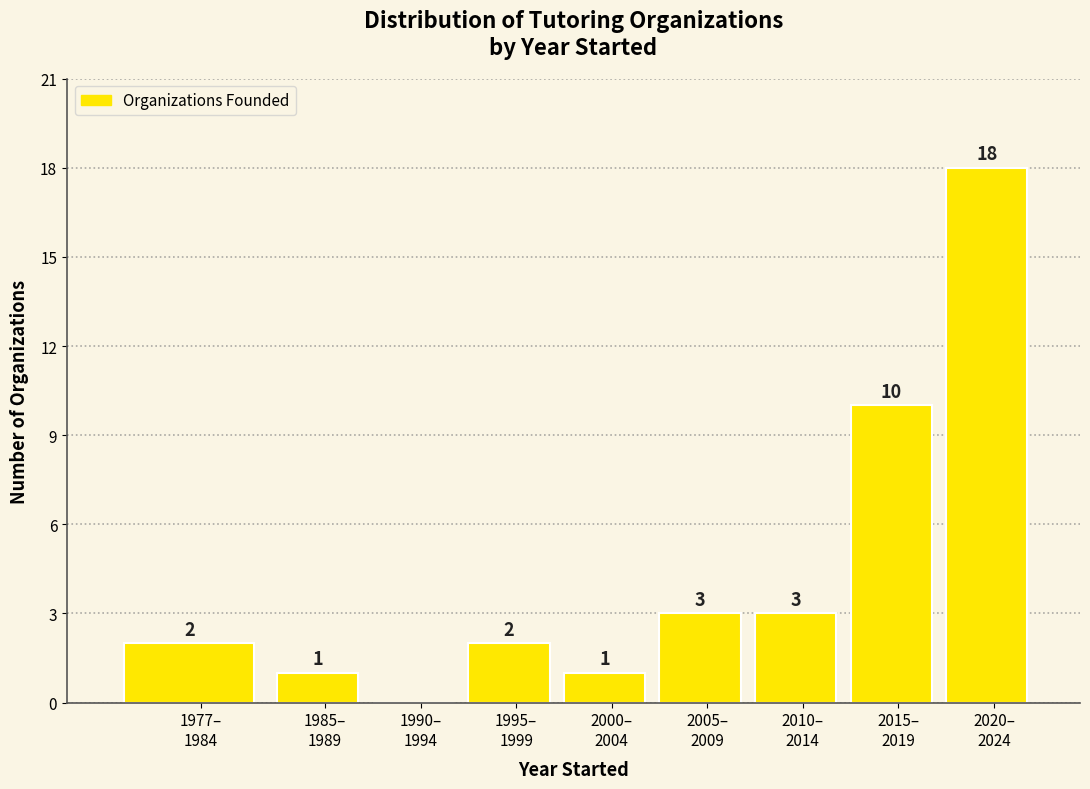

What is the greatest value displayed?

18